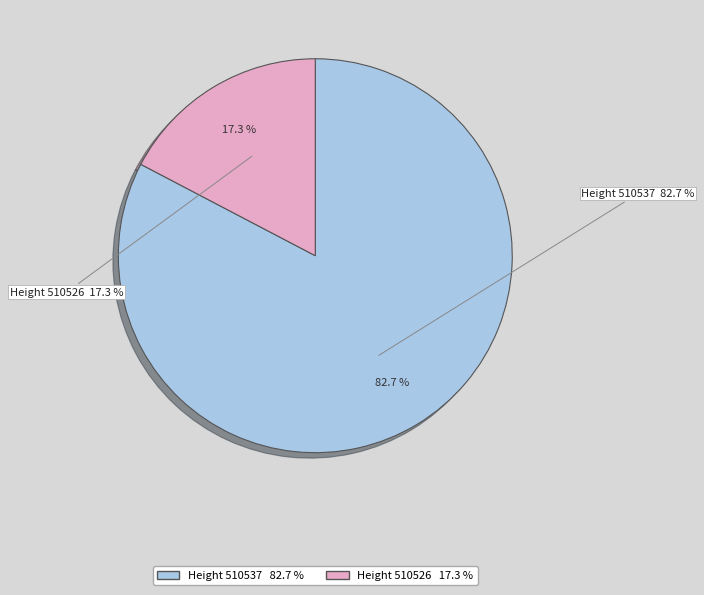

True or false: 510526 accounts for 7% of the total.

False